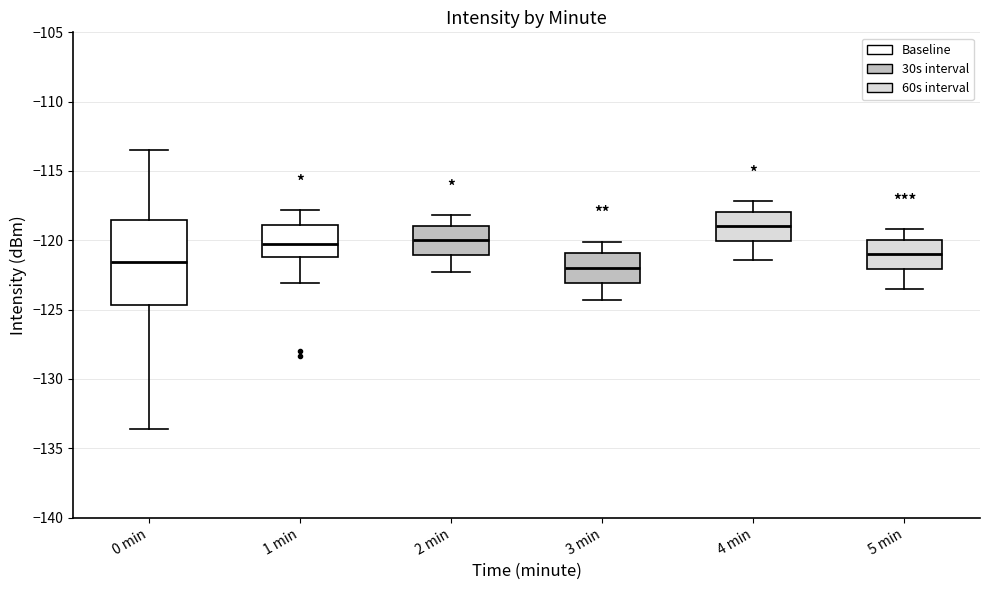

Which box is the tallest, from its lower edge to its upper edge?

0 min